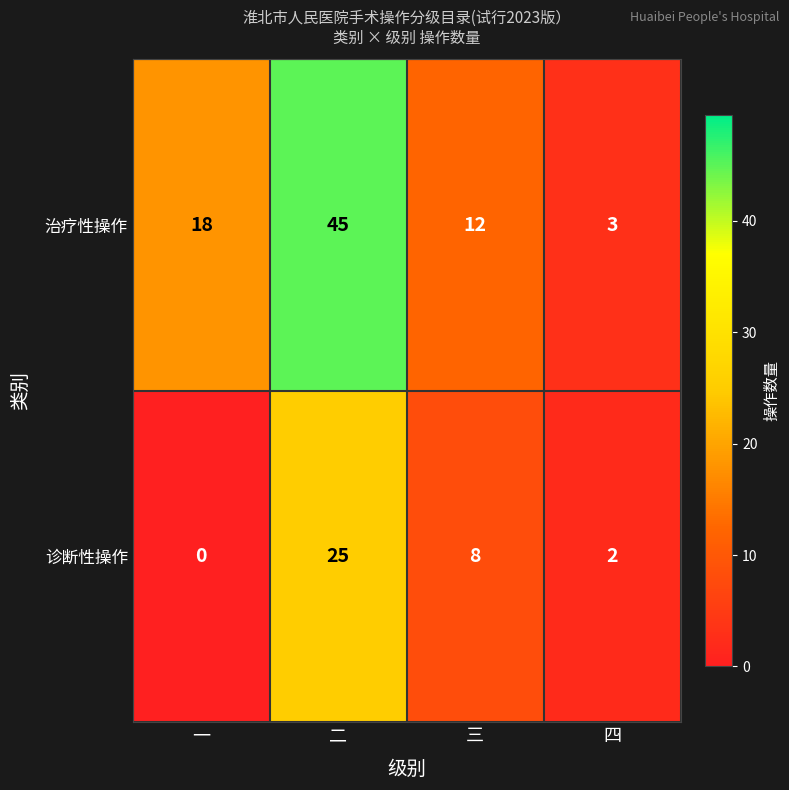

The value of 诊断性操作 at 一 is 0. True or false?

True